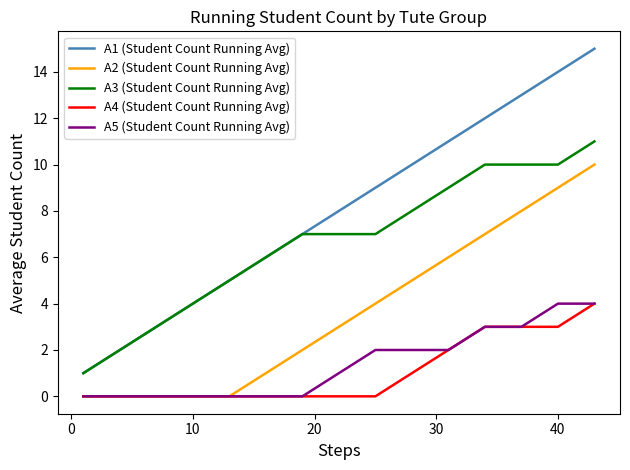

True or false: A1 (Student Count Running Avg) and A4 (Student Count Running Avg) intersect in this chart.

False